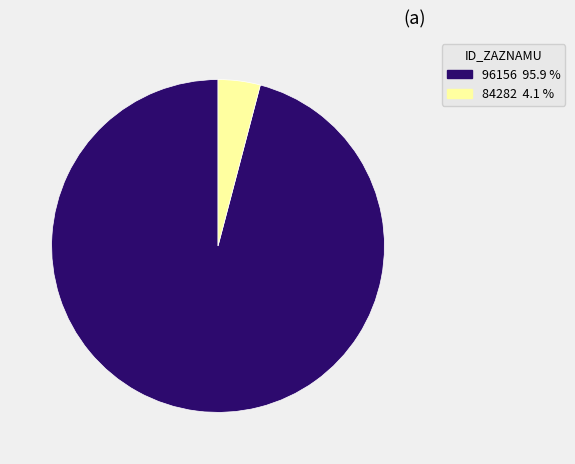

Rank the categories by value from lowest to highest.

84282, 96156